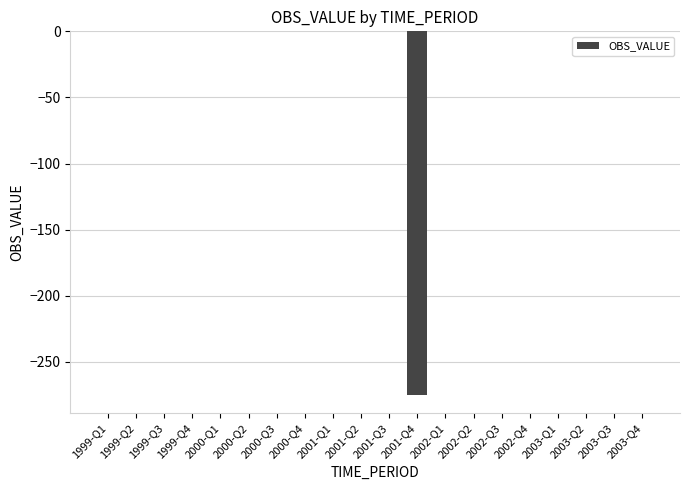

Is it true that the value at 2003-Q3 is 0?

True